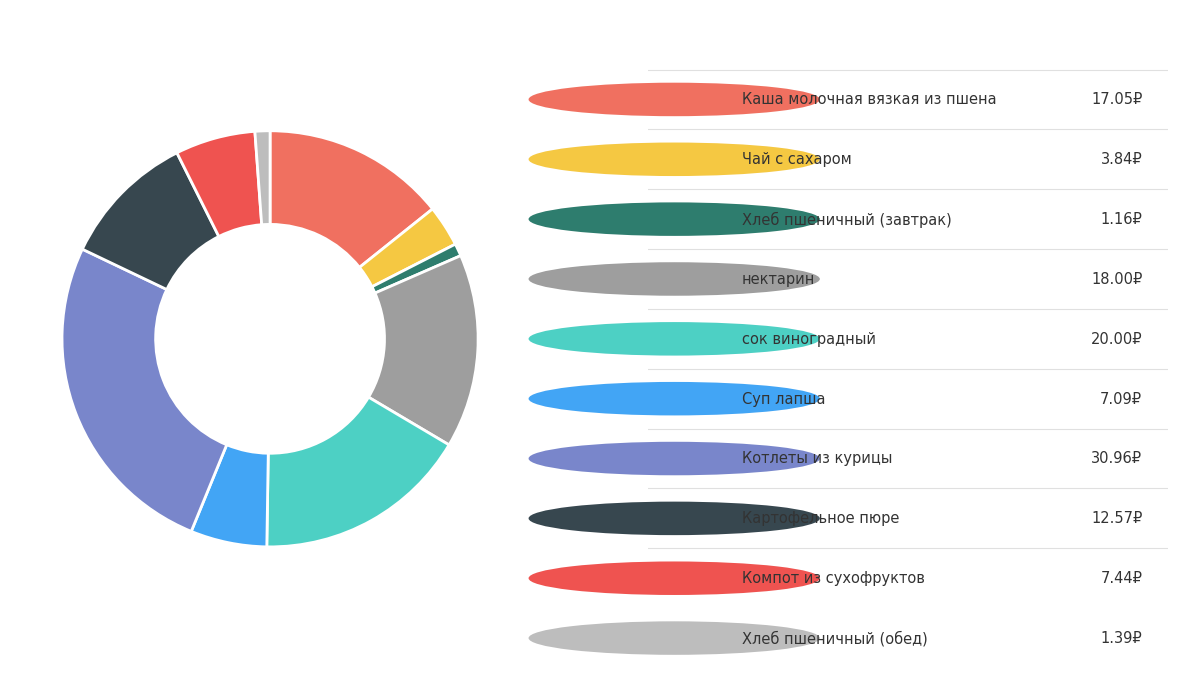

Is there a majority slice in this chart?

No